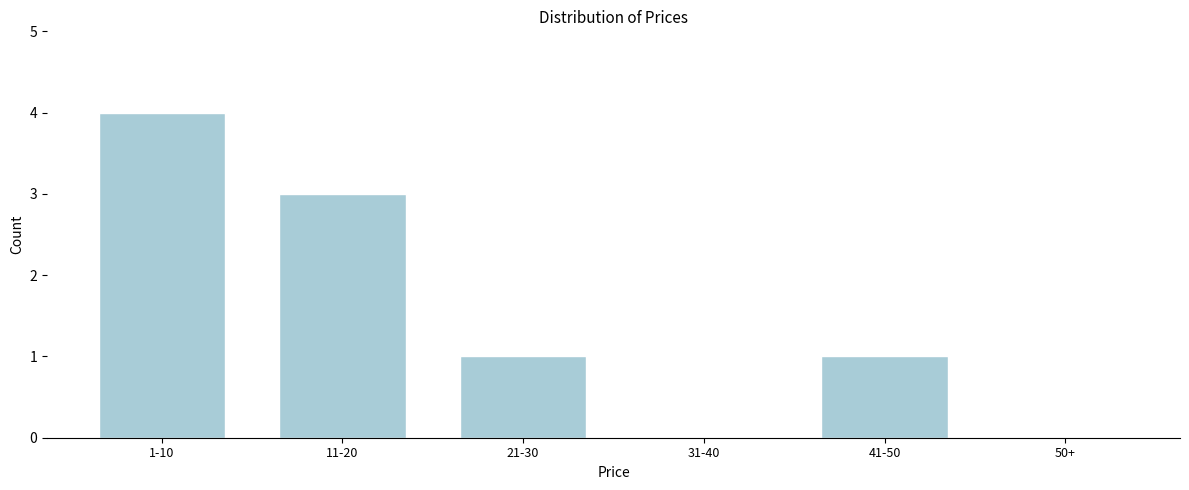

Reading left to right, list all the values displayed in this chart.

1-10=4	11-20=3	21-30=1	31-40=0	41-50=1	50+=0